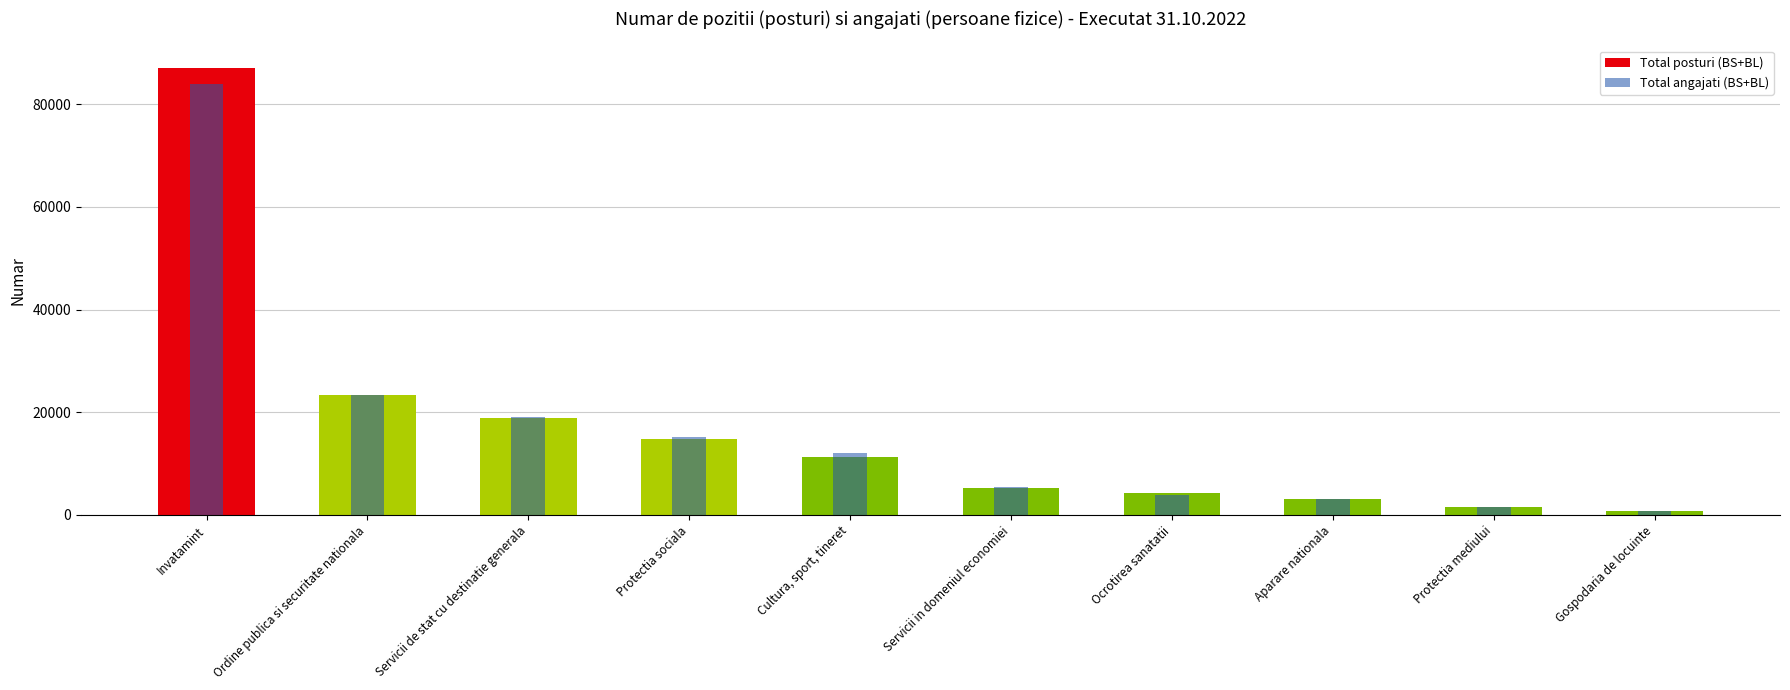

What position from the left is Servicii in domeniul economiei?

6